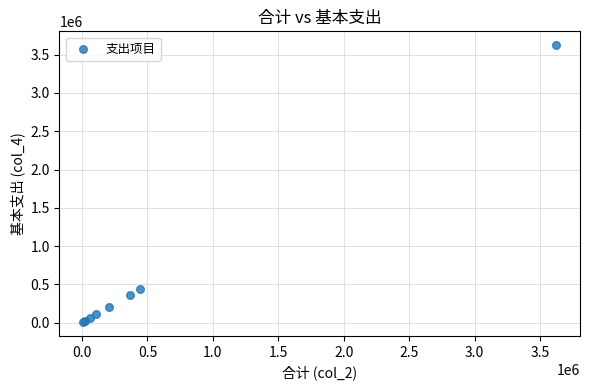

What Y value in the scatter plot is closest to 1815994?

446263.7